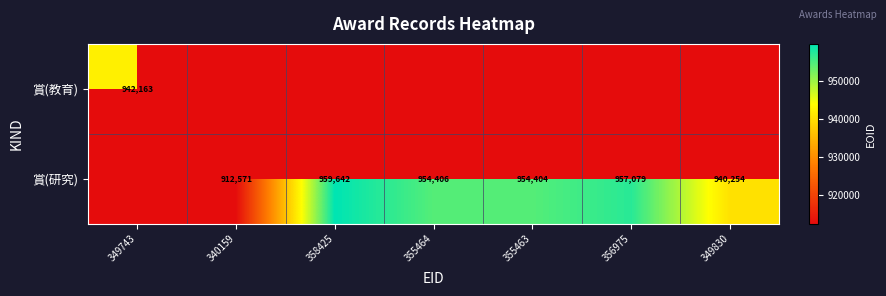

At how many categories does at least one series exceed 929614?

6